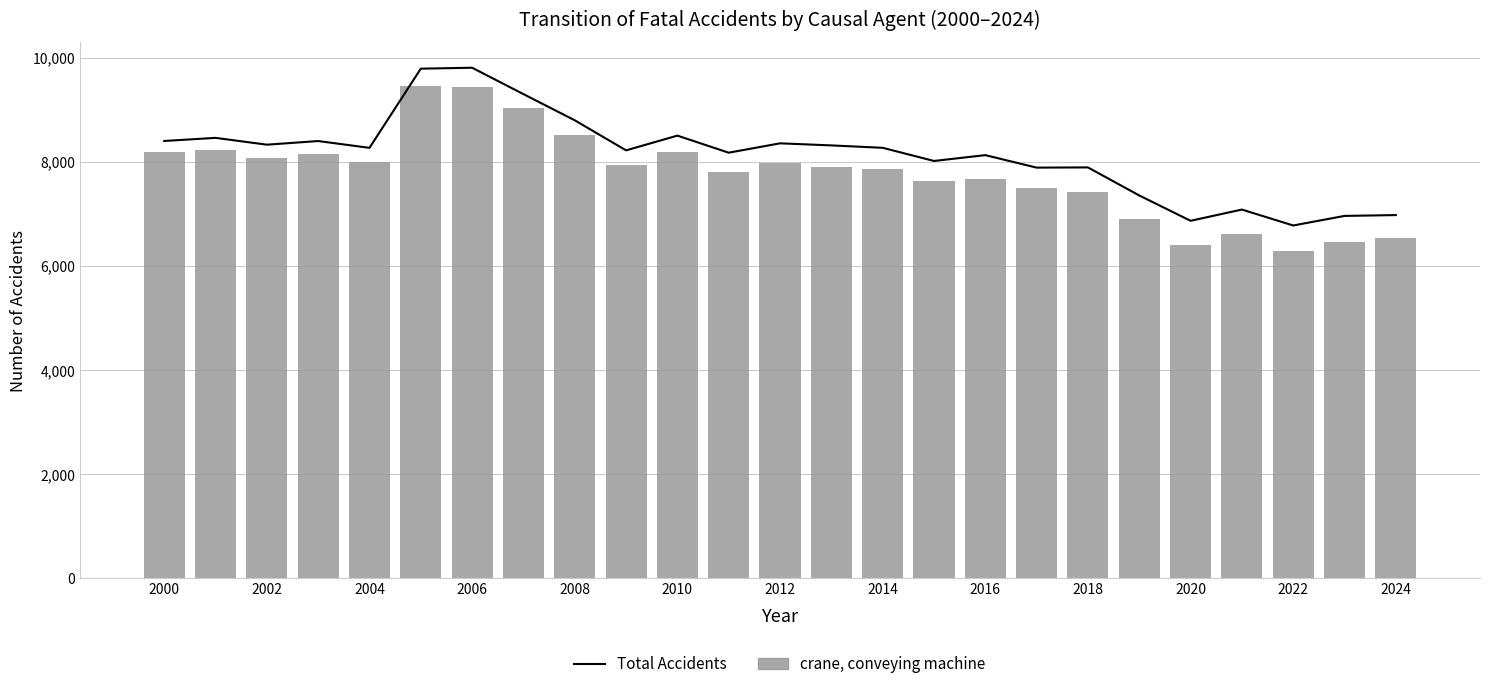

What is the spread (max minus min) of values at 2024?

444